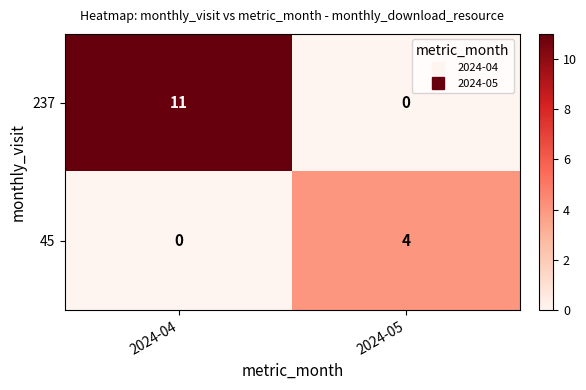

Where is 45 nearest to the value 2?

2024-04